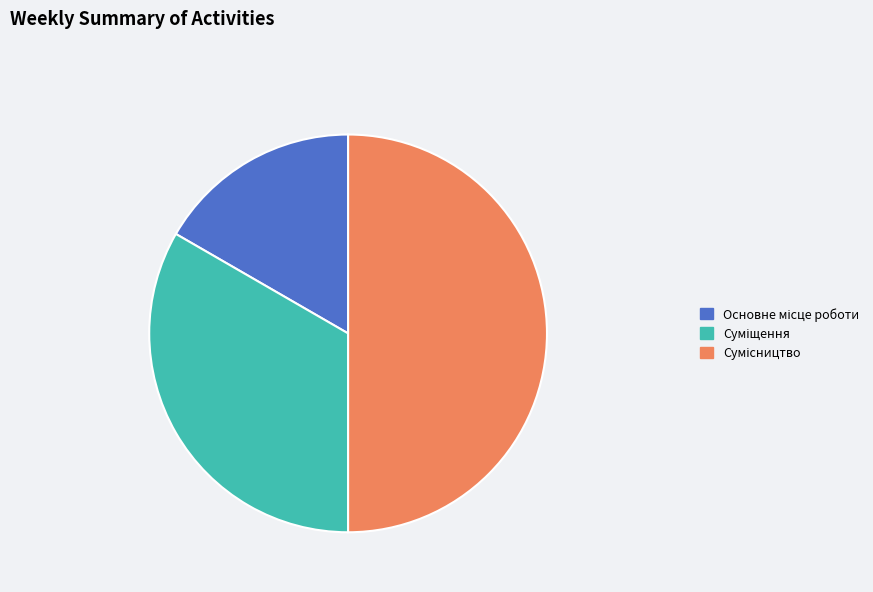

Count the number of slices in the pie.

3